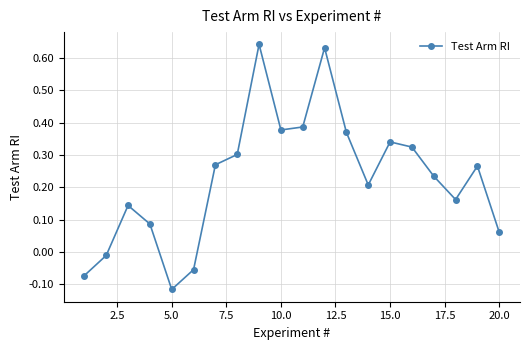

How many interior local peaks (higher than both neighbors) does the data have?

5